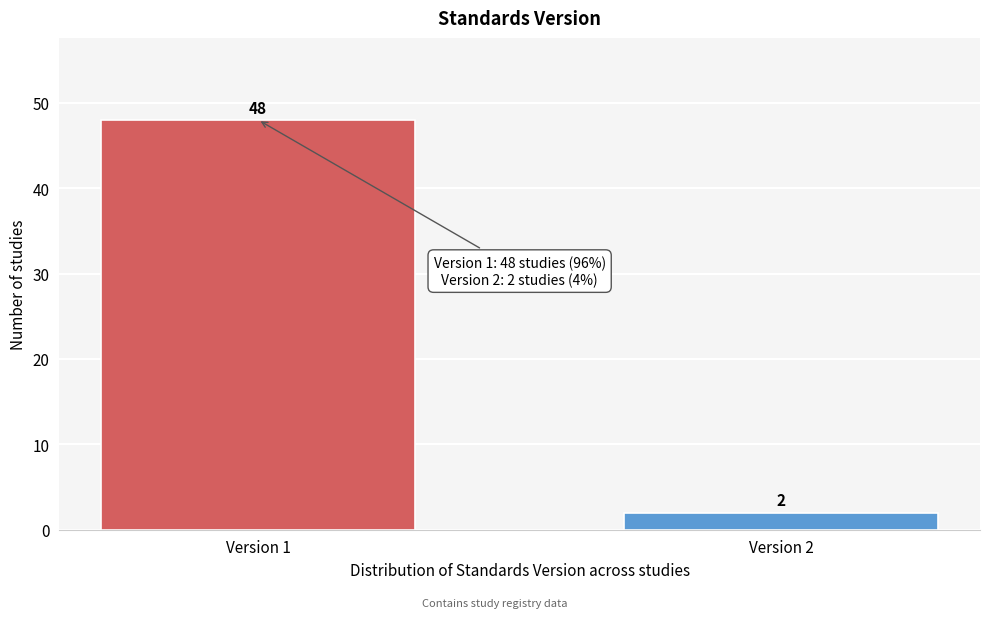

Reading right to left, list all the values displayed in this chart.

Version 2=2	Version 1=48